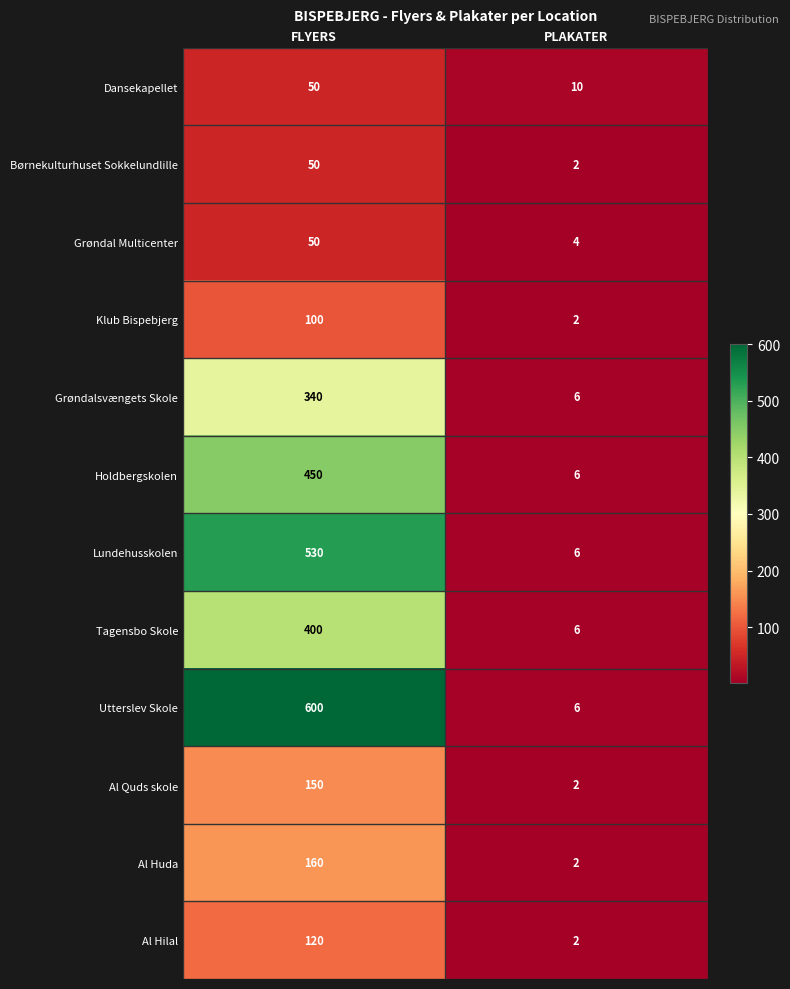

Is it true that Børnekulturhuset Sokkelundlille equals 2 at PLAKATER?

True